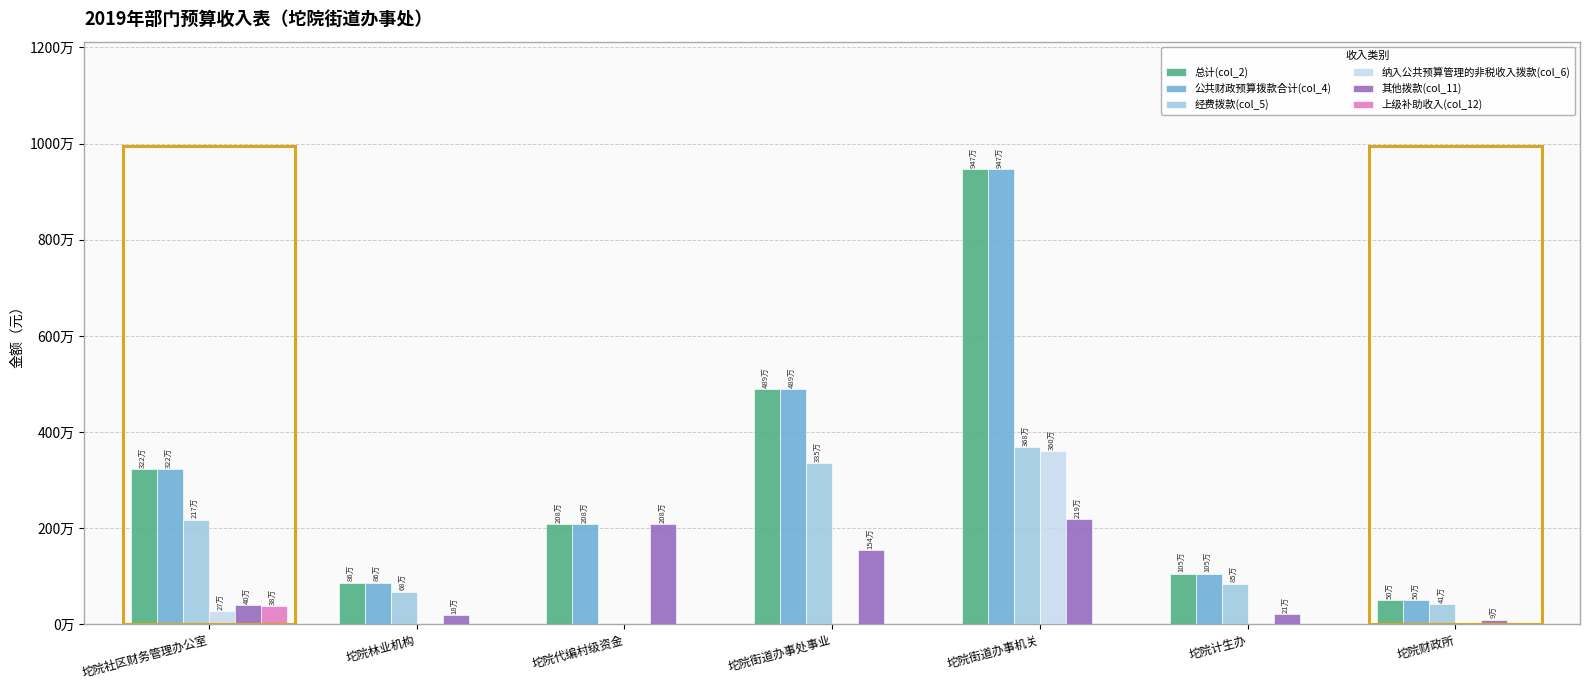

What are all the series names shown in the legend?

总计(col_2), 公共财政预算拨款合计(col_4), 经费拨款(col_5), 纳入公共预算管理的非税收入拨款(col_6), 其他拨款(col_11), 上级补助收入(col_12)